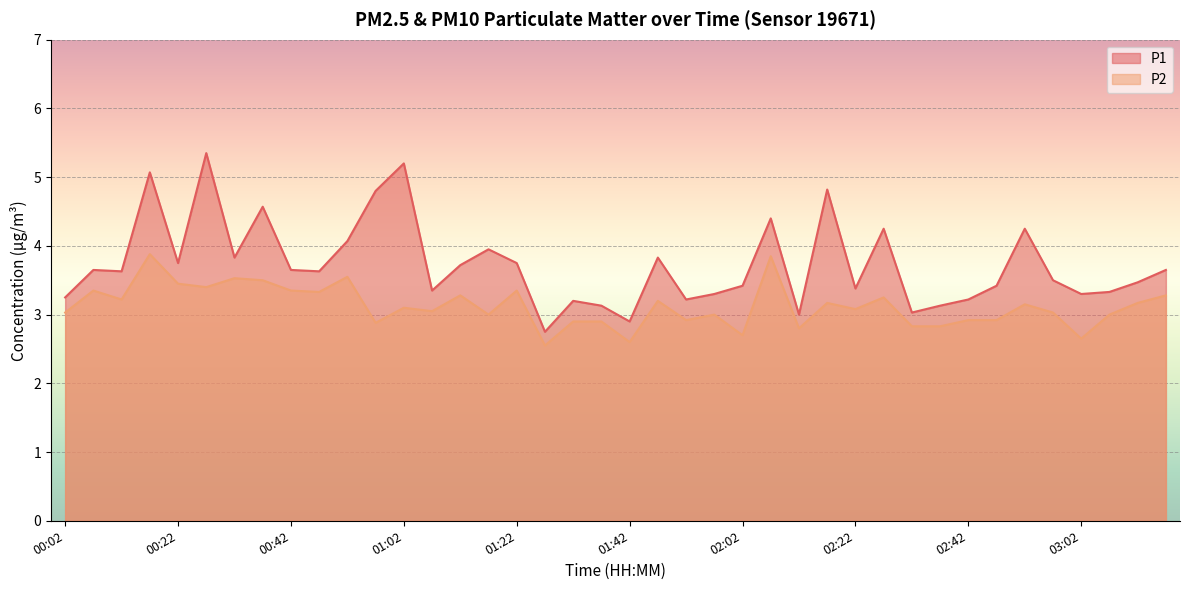

Which series has the largest range (max minus min)?

P1